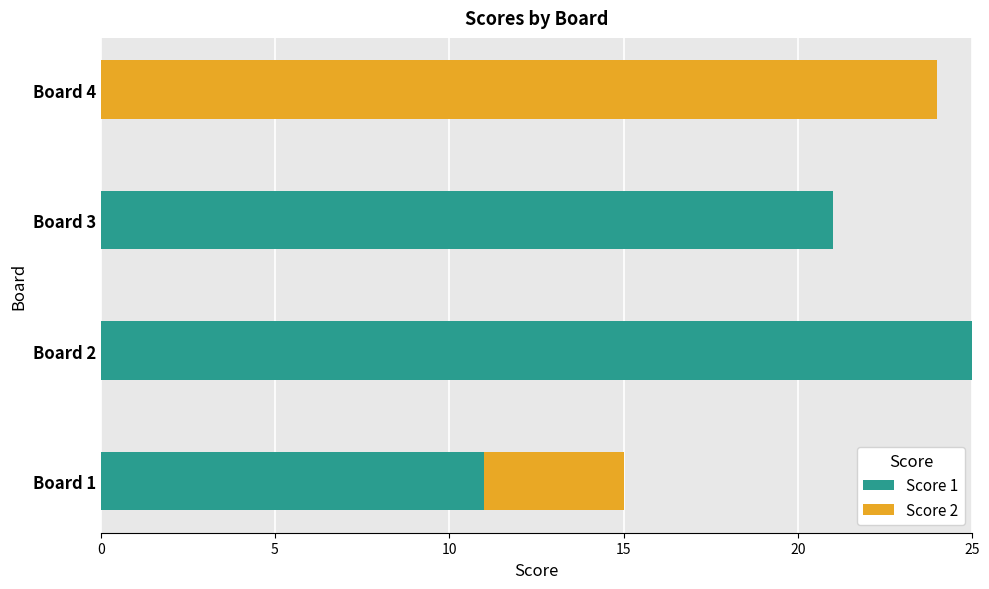

Is it true that Score 1 equals 2 at Board 1?

False